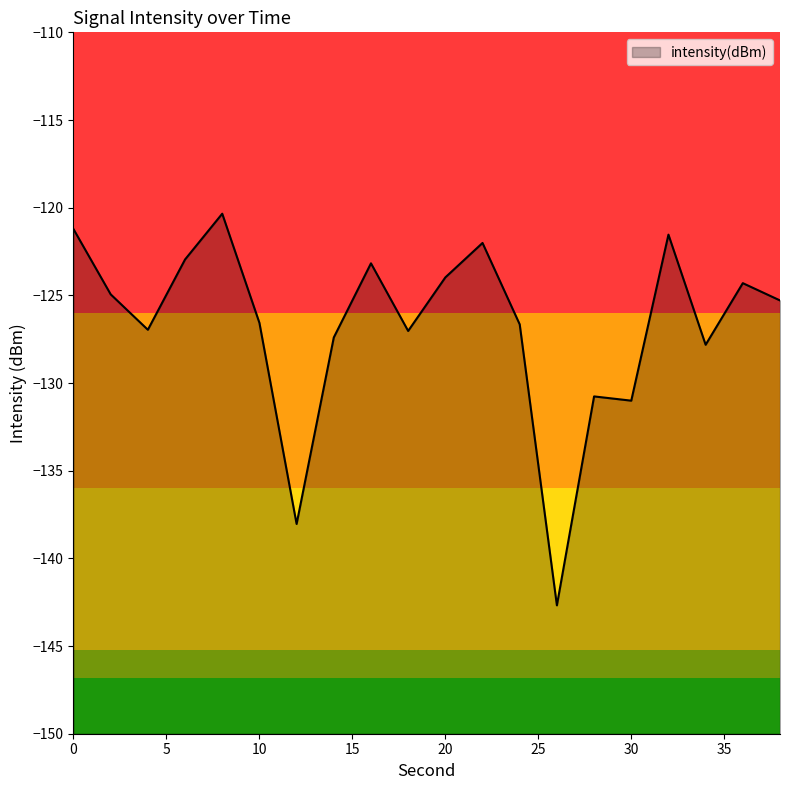

At which category does the data reach its first local valley?

4